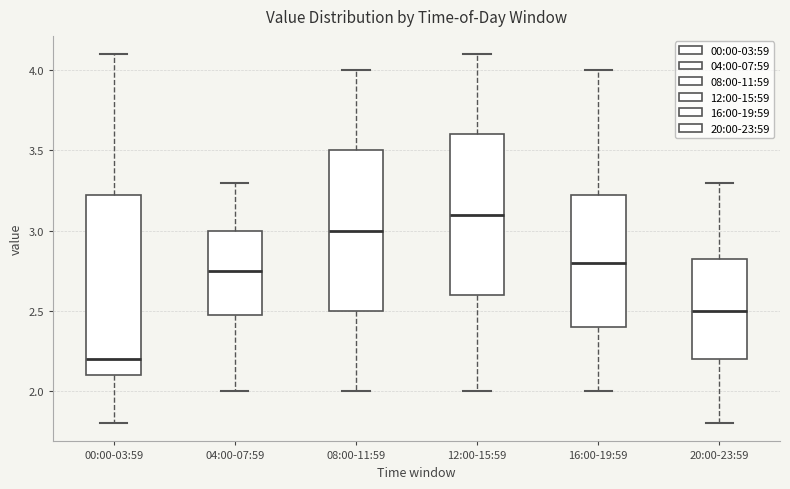

Reading left to right, transcribe this box plot: for each box, give where its median line is, the range the box spans, and where its two whiskers end, as read against the y-axis. The values are not printed on the chart, so give them approximately, as read against the axis.

00:00-03:59: median 2.20, box 2.10 to 3.25, whiskers 1.80 to 4.10
04:00-07:59: median 2.75, box 2.50 to 3.00, whiskers 2.00 to 3.30
08:00-11:59: median 3.00, box 2.50 to 3.50, whiskers 2.00 to 4.00
12:00-15:59: median 3.10, box 2.60 to 3.60, whiskers 2.00 to 4.10
16:00-19:59: median 2.80, box 2.40 to 3.25, whiskers 2.00 to 4.00
20:00-23:59: median 2.50, box 2.20 to 2.85, whiskers 1.80 to 3.30